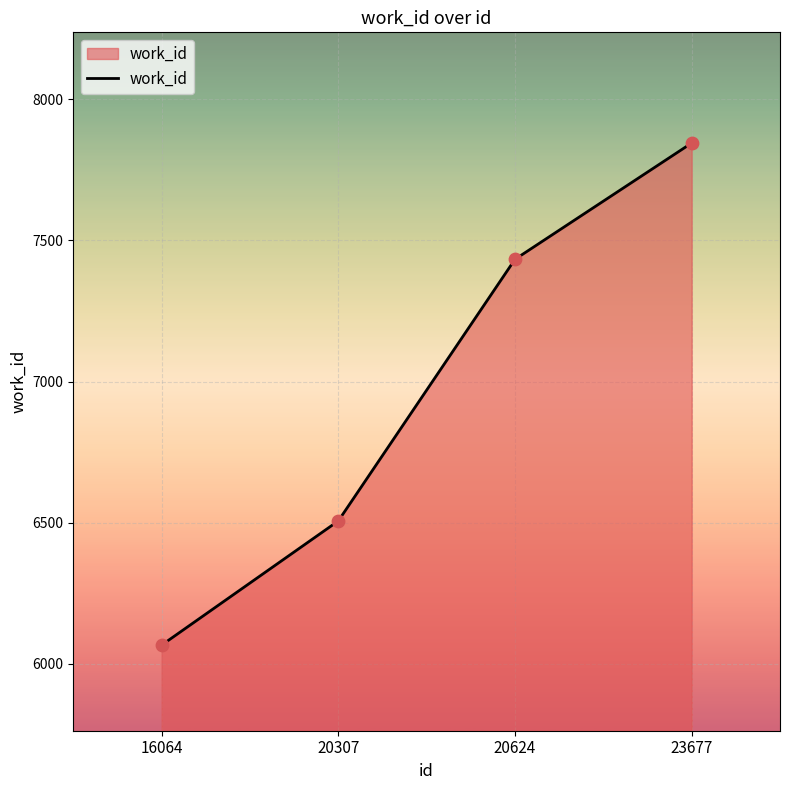

What is the ratio of the value at 23677 to the value at 20307?

1.2